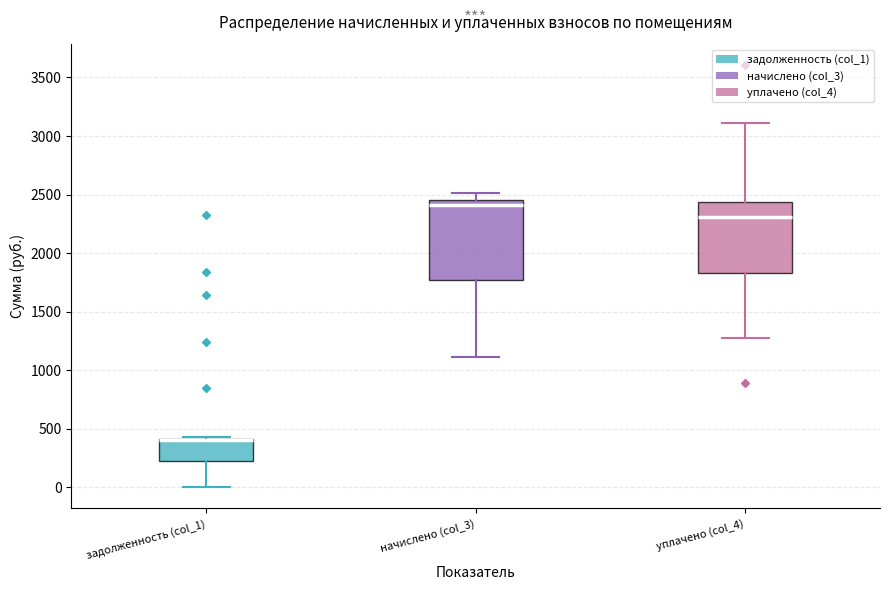

Where does the upper whisker of the box for уплачено (col_4) end on the y-axis? The values are not printed on the chart, so give them approximately, as read against the axis.

3100